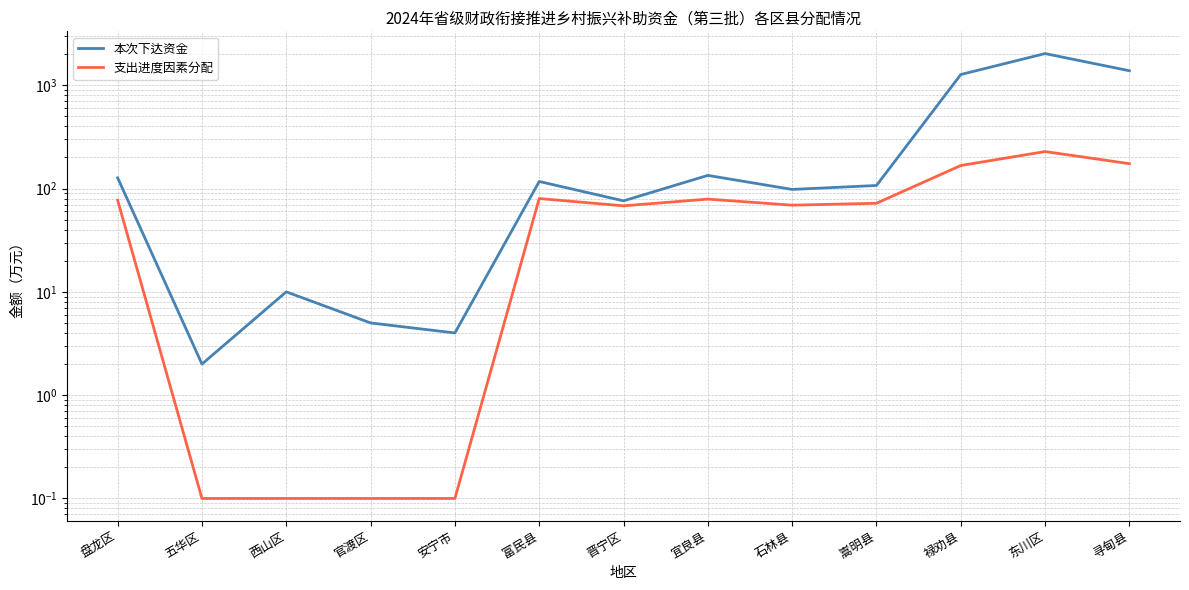

What is the average value of the 支出进度因素分配 series?

78.0